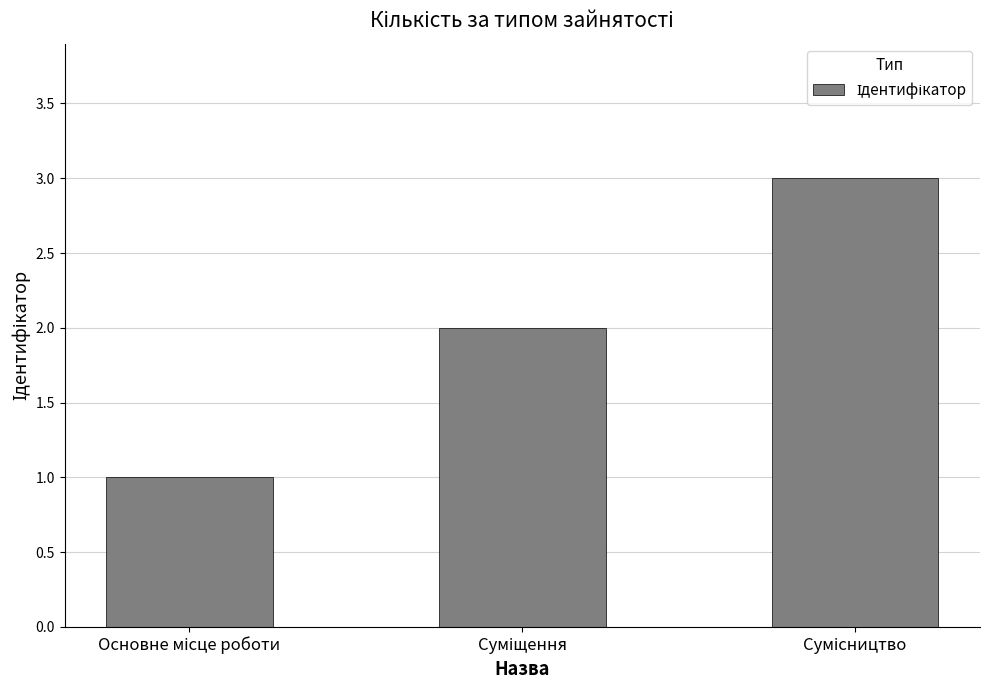

What is the sum of all values?

6